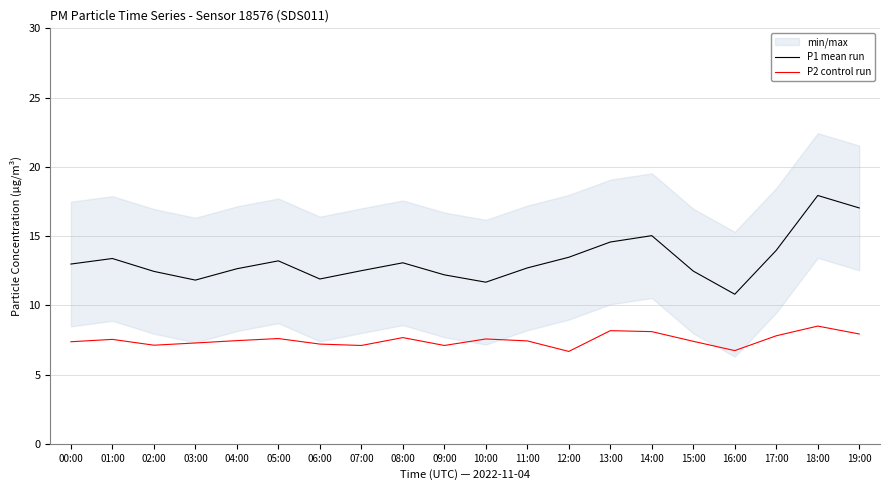

True or false: P2 control run has more than 0 points higher than both neighbors.

True